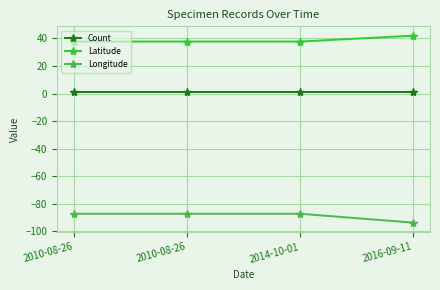

True or false: Longitude and Latitude cross at least once.

False